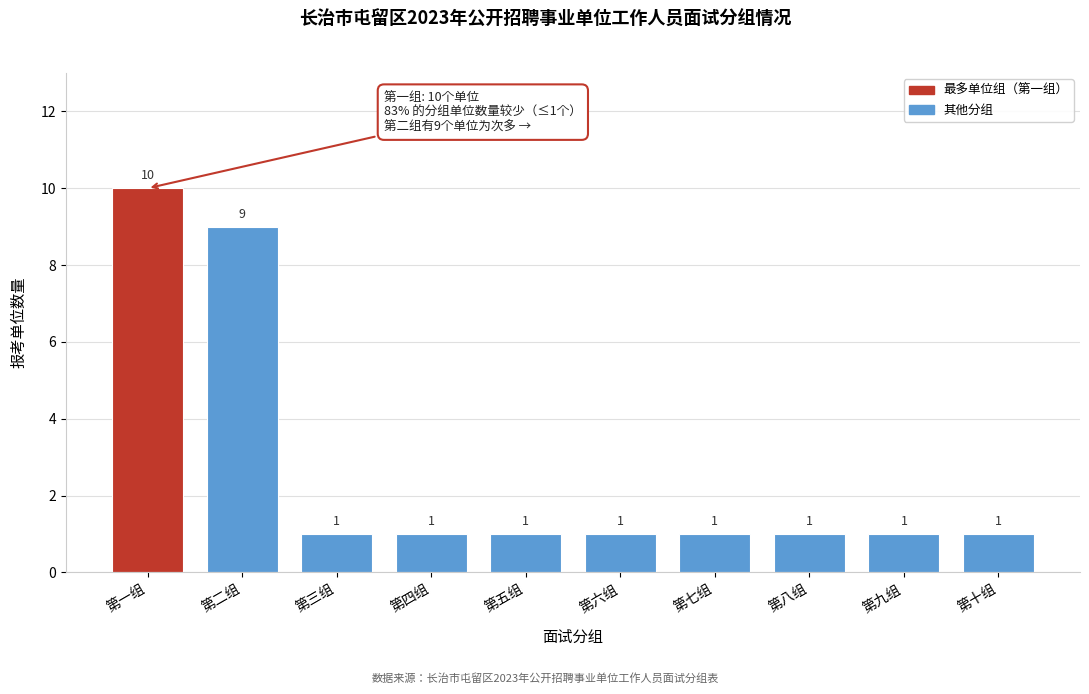

Reading left to right, transcribe all the data shown in this chart.

第一组=10	第二组=9	第三组=1	第四组=1	第五组=1	第六组=1	第七组=1	第八组=1	第九组=1	第十组=1